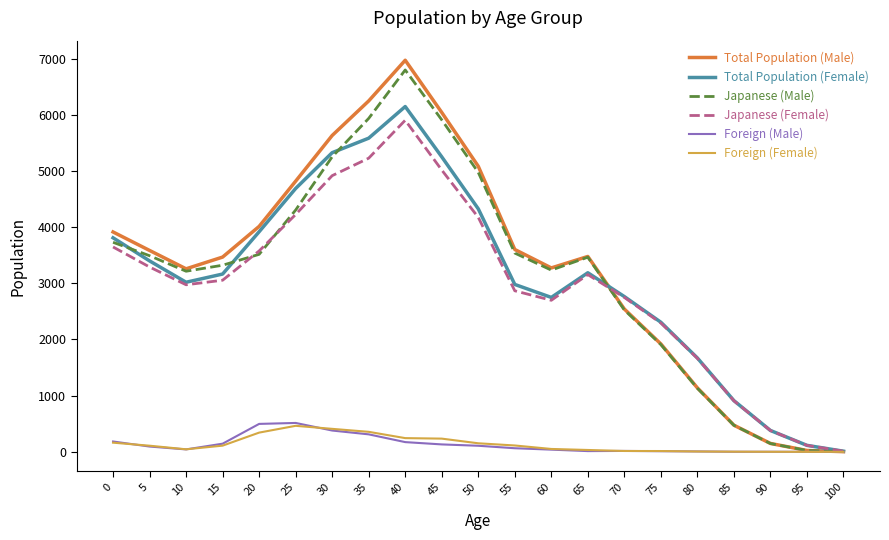

Read the Foreign (Female) value at 40, to the nearest 10.

240